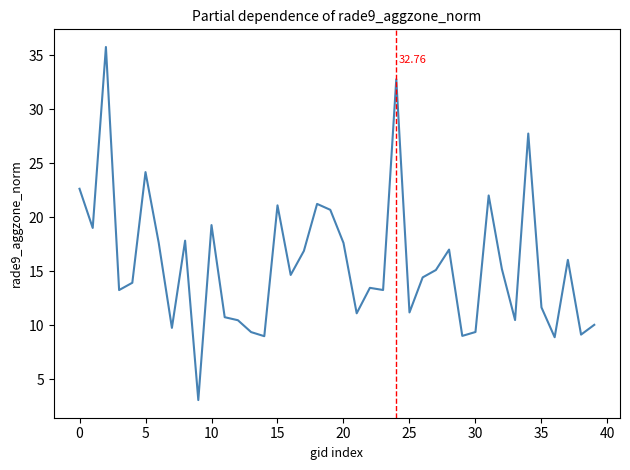

What is the difference between the maximum and minimum values?

32.7